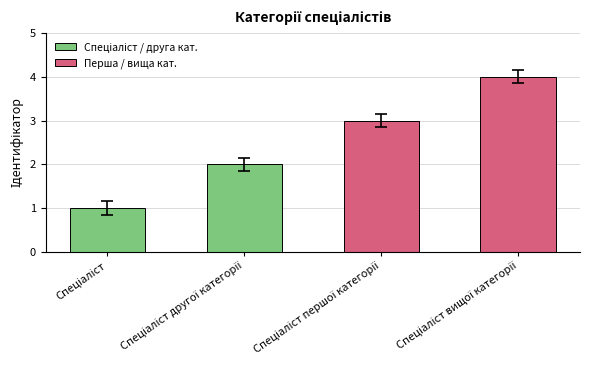

Are the bars horizontal?

No